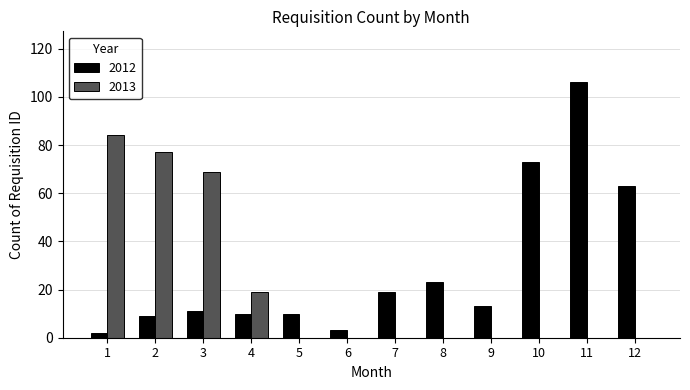

Is the value of 2012 at 5 greater than the value of 2013 at 7?

Yes